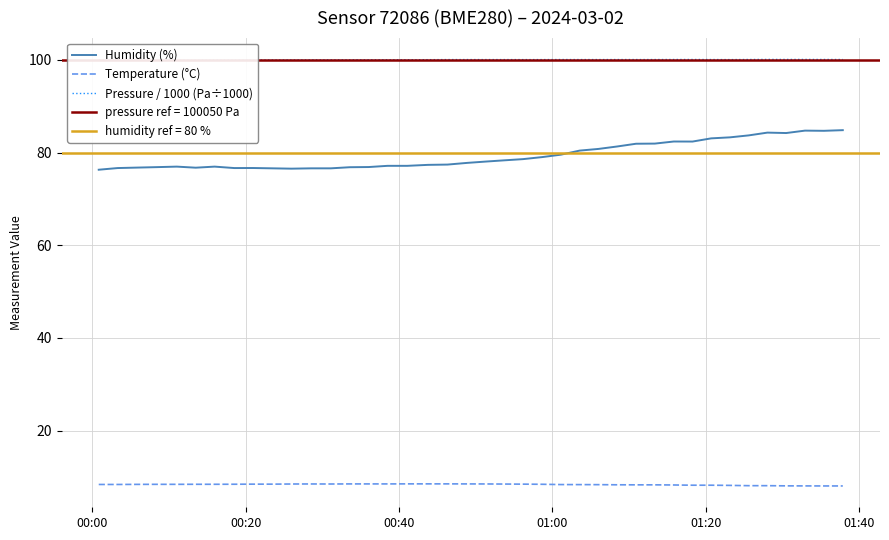

What is the lowest value of the Humidity (%) series?

76.3